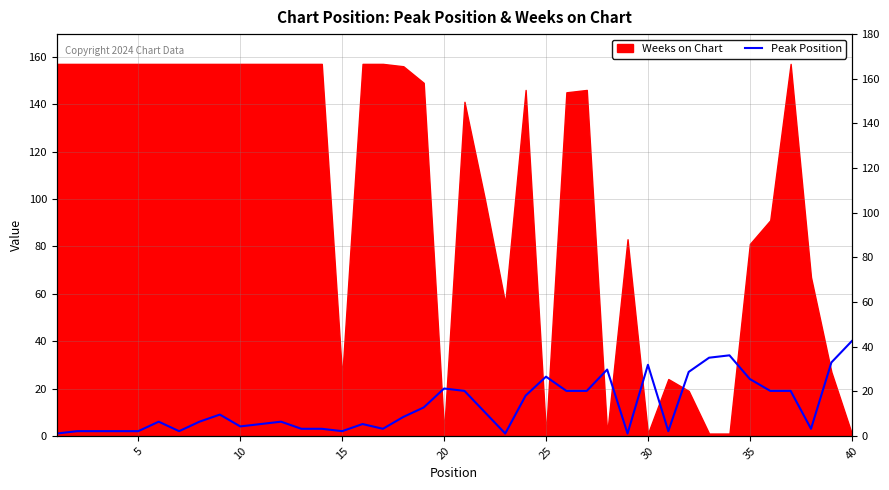

True or false: the data shows 2 at 22.

False